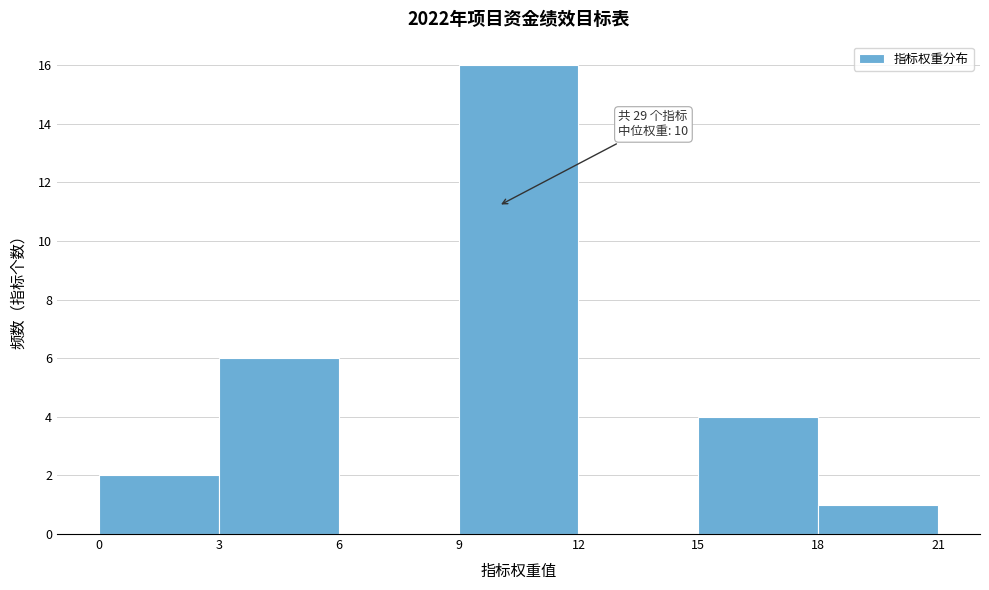

Which range on the x-axis has the tallest bar?

9 to 12